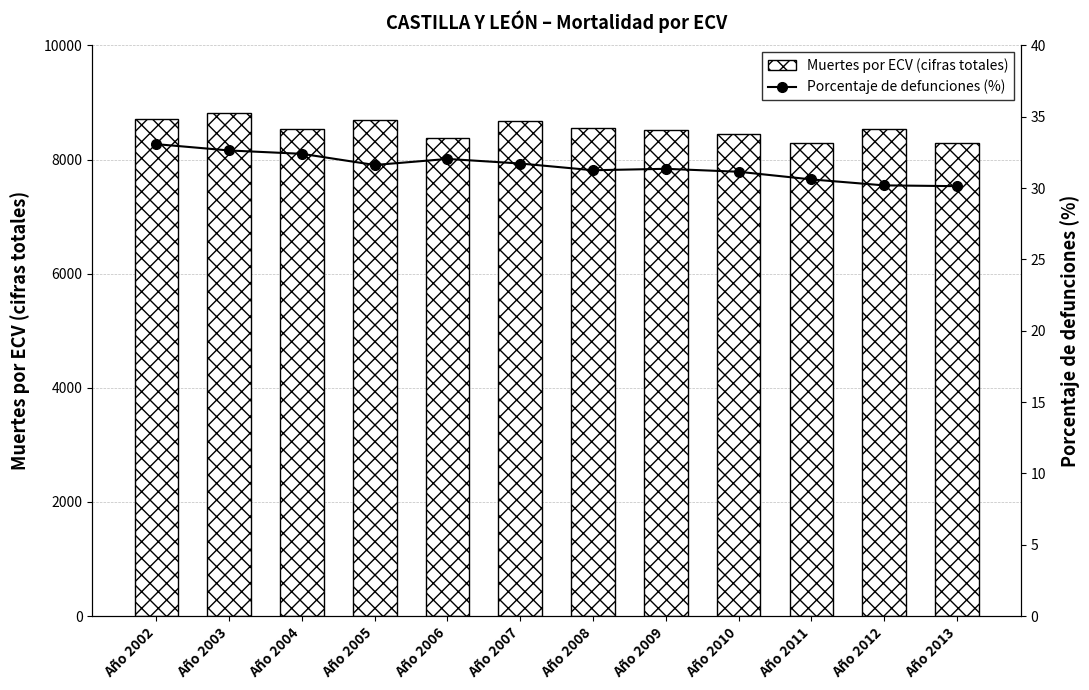

Reading left to right, what are all the values shown in this chart?

Muertes por ECV (cifras totales): Año 2002=8717.0	Año 2003=8814.0	Año 2004=8536.0	Año 2005=8686.0	Año 2006=8380.0	Año 2007=8678.0	Año 2008=8561.0	Año 2009=8512.0	Año 2010=8440.0	Año 2011=8288.0	Año 2012=8532.0	Año 2013=8290.0
Porcentaje de defunciones (%): Año 2002=33.1	Año 2003=32.6	Año 2004=32.4	Año 2005=31.6	Año 2006=32.0	Año 2007=31.7	Año 2008=31.3	Año 2009=31.4	Año 2010=31.1	Año 2011=30.6	Año 2012=30.2	Año 2013=30.1